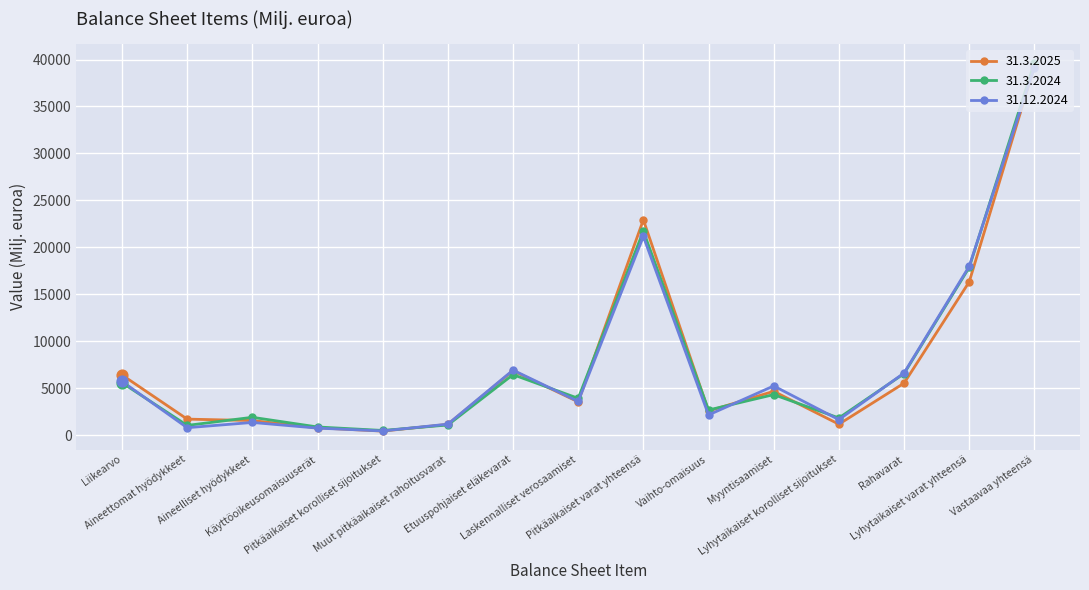

At how many categories does at least one series exceed 15288?

3